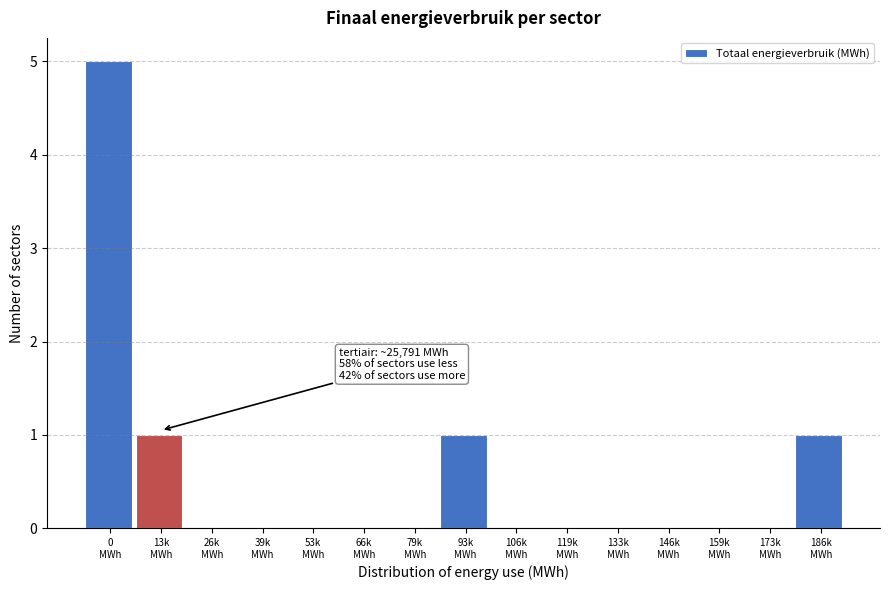

What is the greatest value displayed?

5